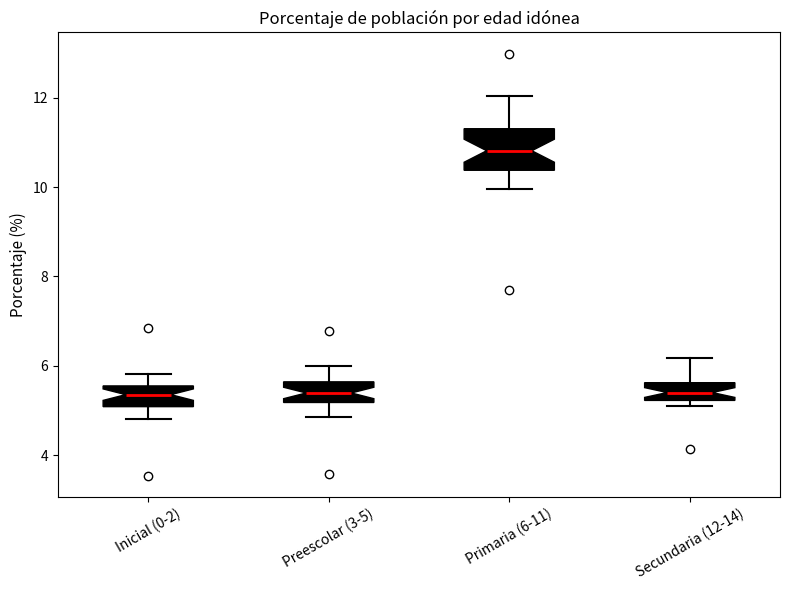

Reading left to right, transcribe this box plot: for each box, give where its median line is, the range the box spans, and where its two whiskers end, as read against the y-axis. The values are not printed on the chart, so give them approximately, as read against the axis.

Inicial (0-2): median 5.4, box 5.0 to 5.6, whiskers 4.8 to 5.8
Preescolar (3-5): median 5.4, box 5.2 to 5.6, whiskers 4.8 to 6.0
Primaria (6-11): median 10.8, box 10.4 to 11.4, whiskers 10.0 to 12.0
Secundaria (12-14): median 5.4, box 5.2 to 5.6, whiskers 5.2 (just below the box's lower edge) to 6.2